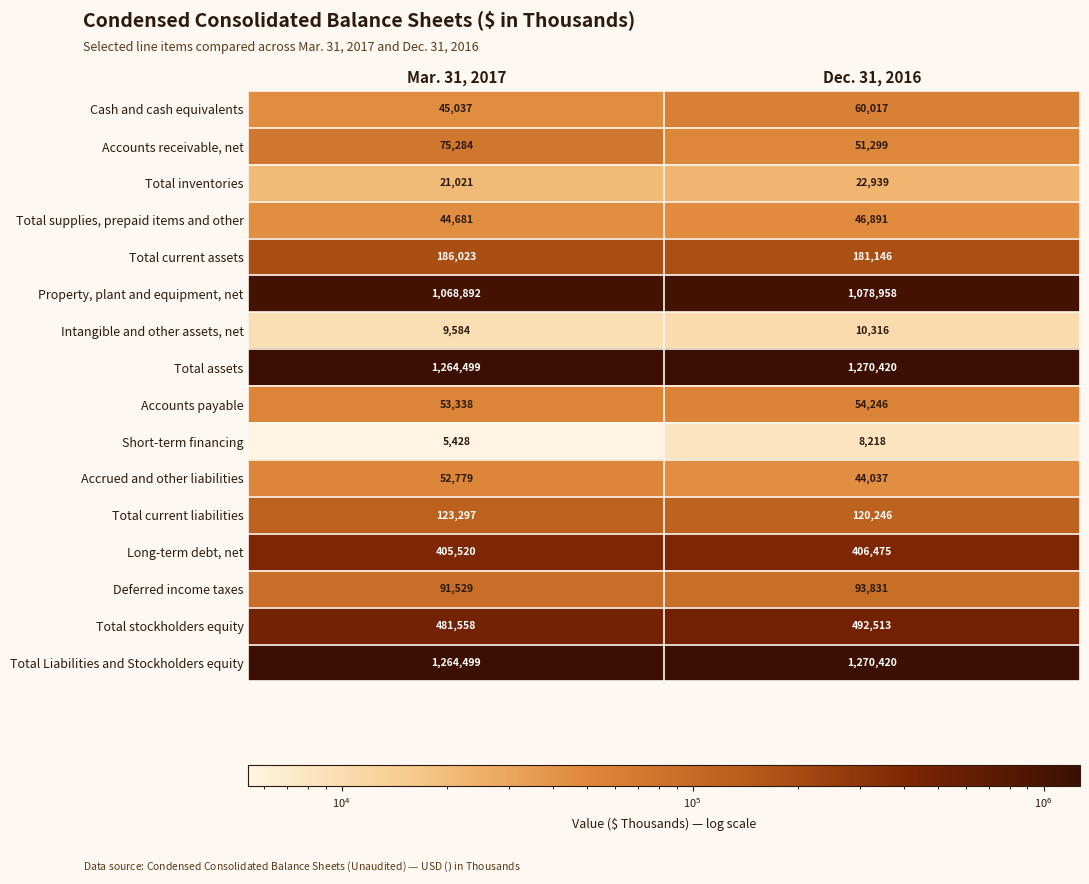

The Deferred income taxes series shows 91529 at Mar. 31, 2017. True or false?

True